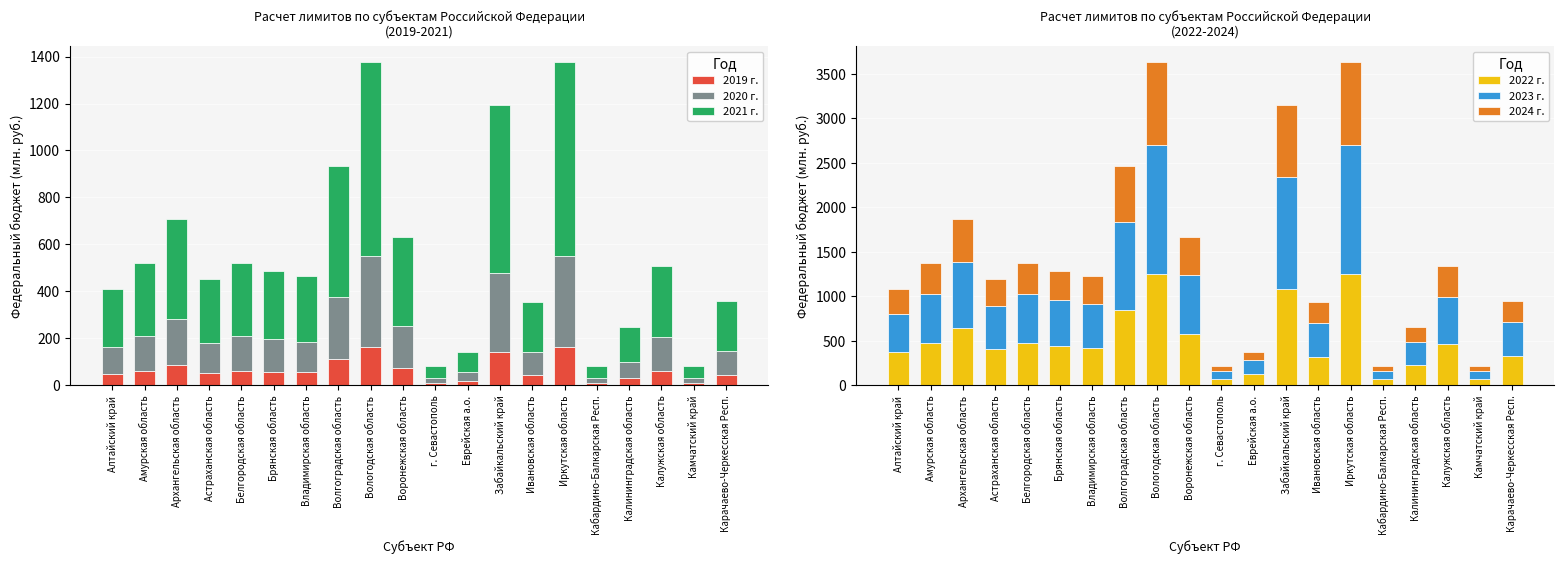

What are all the series names shown in the legend?

2019 г., 2020 г., 2021 г., 2022 г., 2023 г., 2024 г.